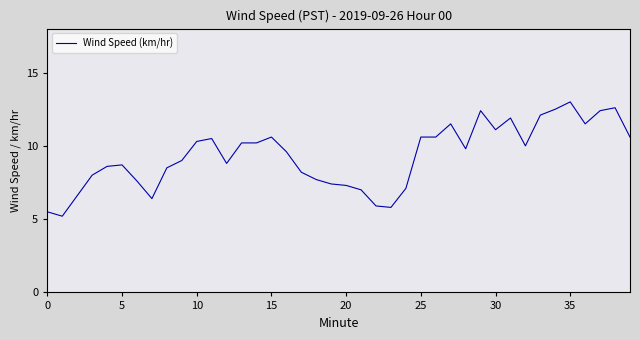

What is the minimum value shown in the chart?

5.2